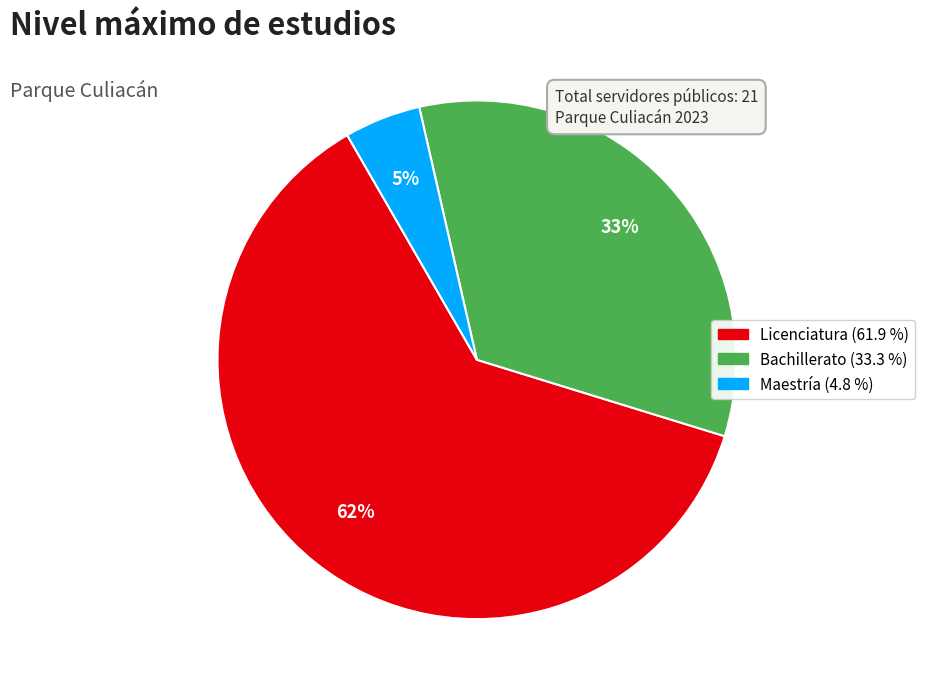

To the nearest percent, what portion does Maestría represent?

5%